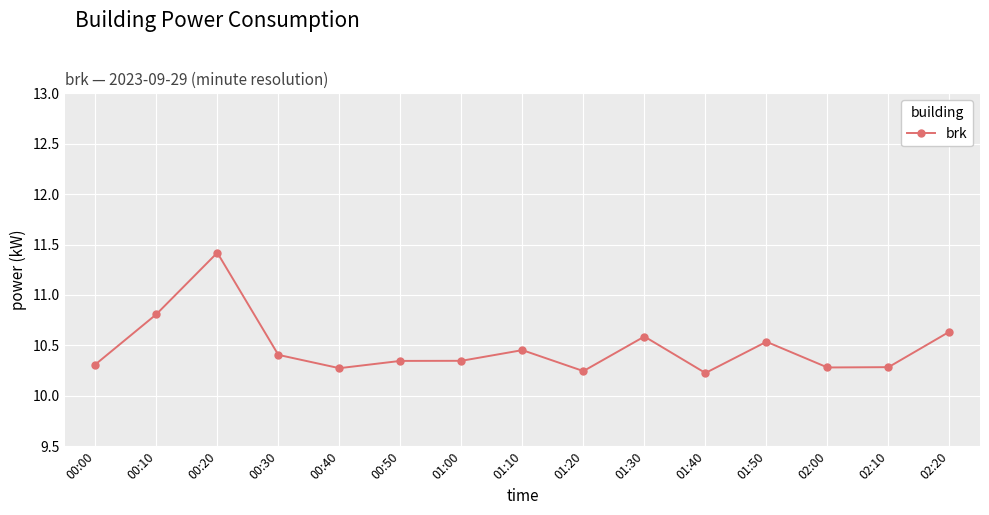

True or false: the data has more than 1 interior local peaks.

True